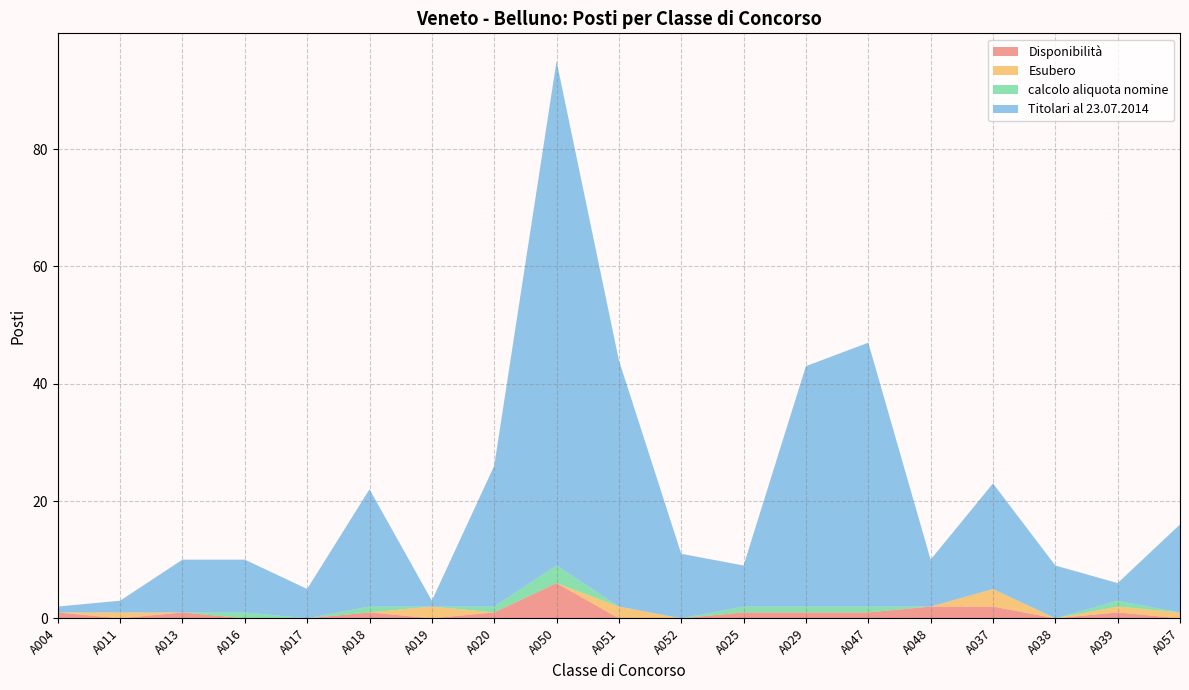

Reading left to right, list all the values displayed in this chart.

Disponibilità: A004=1	A011=0	A013=1	A016=0	A017=0	A018=1	A019=0	A020=1	A050=6	A051=0	A052=0	A025=1	A029=1	A047=1	A048=2	A037=2	A038=0	A039=1	A057=0
Esubero: A004=0	A011=1	A013=0	A016=0	A017=0	A018=0	A019=2	A020=0	A050=0	A051=2	A052=0	A025=0	A029=0	A047=0	A048=0	A037=3	A038=0	A039=1	A057=1
calcolo aliquota nomine: A004=0	A011=0	A013=0	A016=1	A017=0	A018=1	A019=0	A020=1	A050=3	A051=0	A052=0	A025=1	A029=1	A047=1	A048=0	A037=0	A038=0	A039=1	A057=0
Titolari al 23.07.2014: A004=1	A011=2	A013=9	A016=9	A017=5	A018=20	A019=1	A020=24	A050=86	A051=42	A052=11	A025=7	A029=41	A047=45	A048=8	A037=18	A038=9	A039=3	A057=15